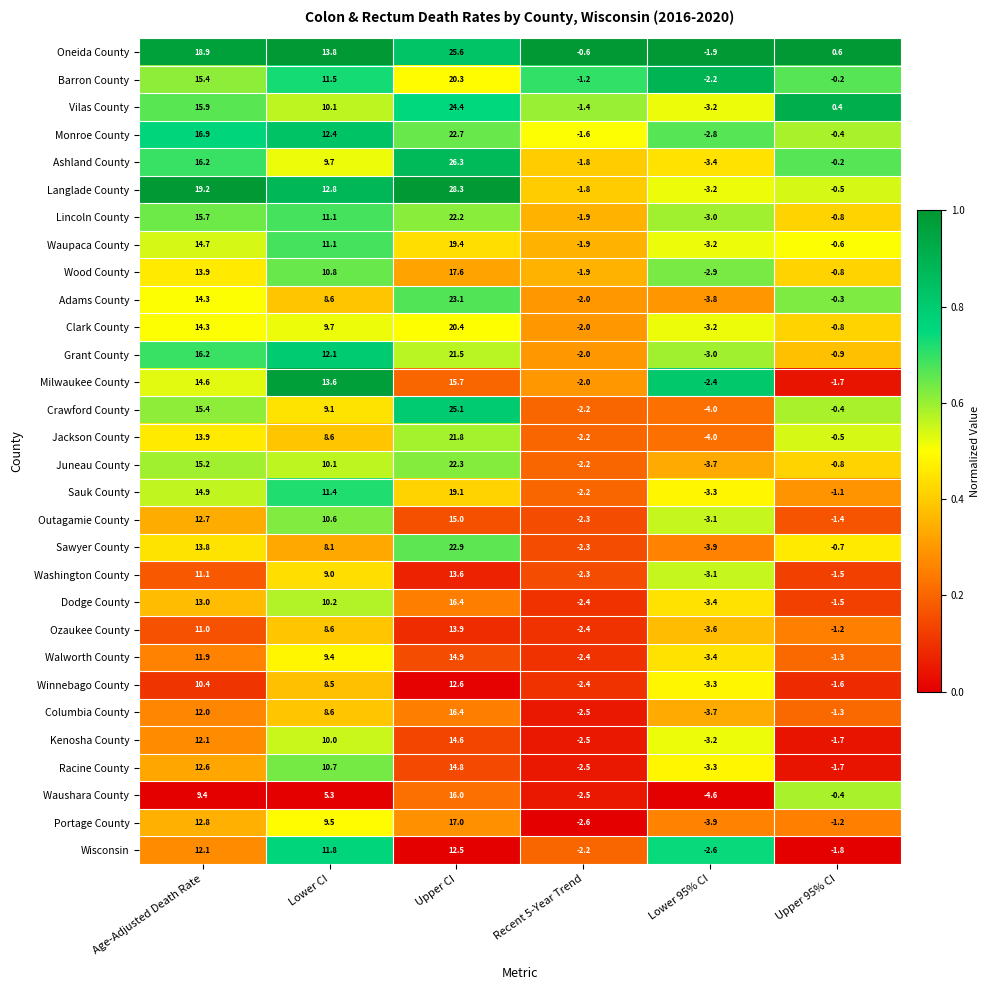

Which series has the largest total across all categories?

Oneida County